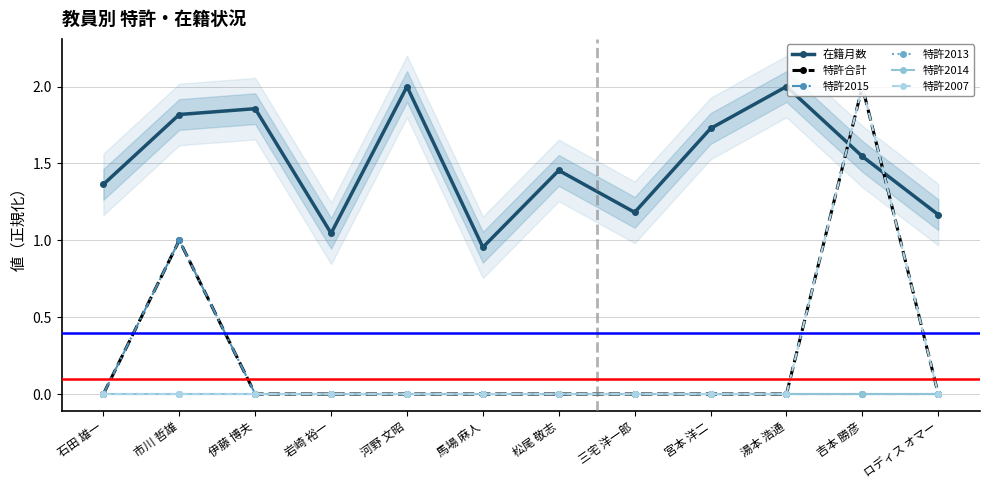

Rank the series by their maximum value, from highest to lowest.

在籍月数, 特許合計, 特許2007, 特許2015, 特許2013, 特許2014